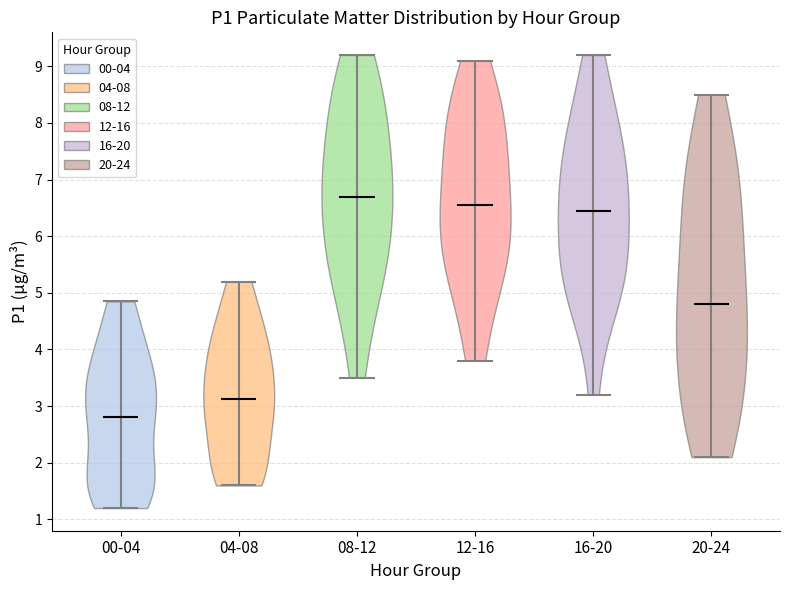

What is the lowest point the violin for 20-24 reaches on the y-axis? The values are not printed on the chart, so give them approximately, as read against the axis.

2.1